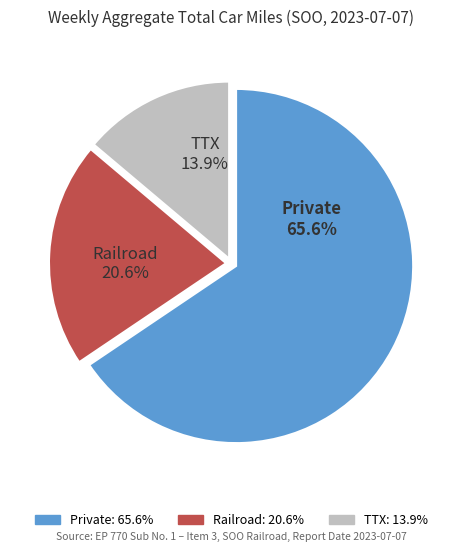

Which has a higher value, Railroad or Private?

Private